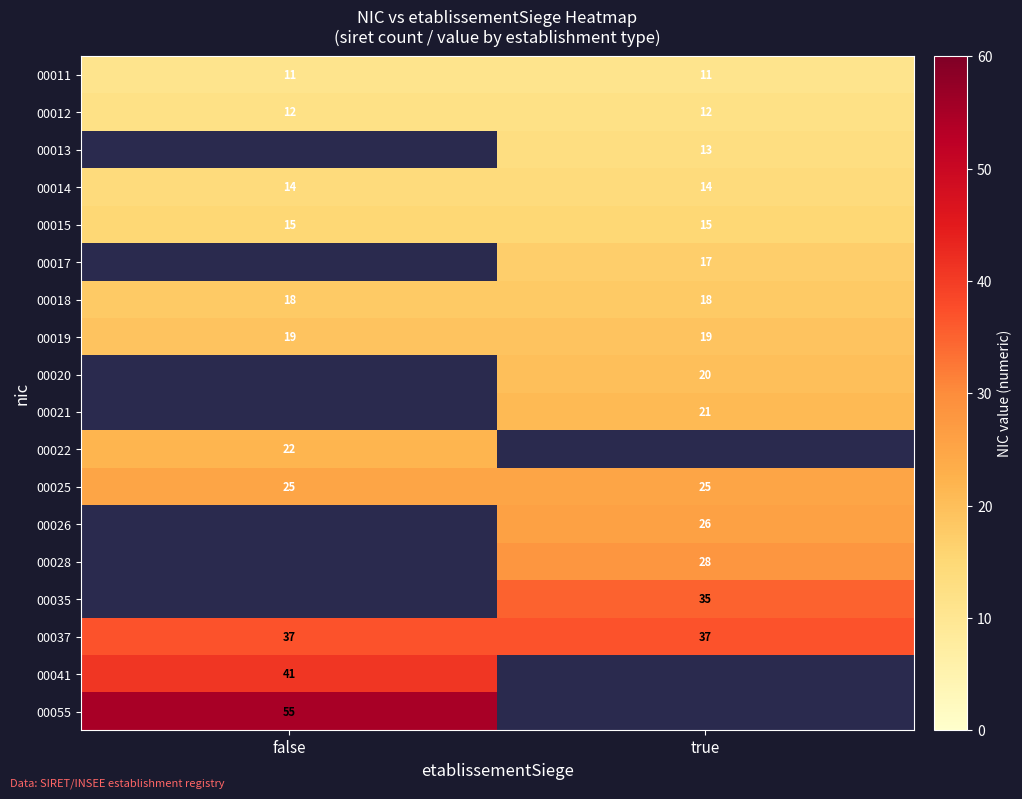

The value of 00028 at true is 38. True or false?

False